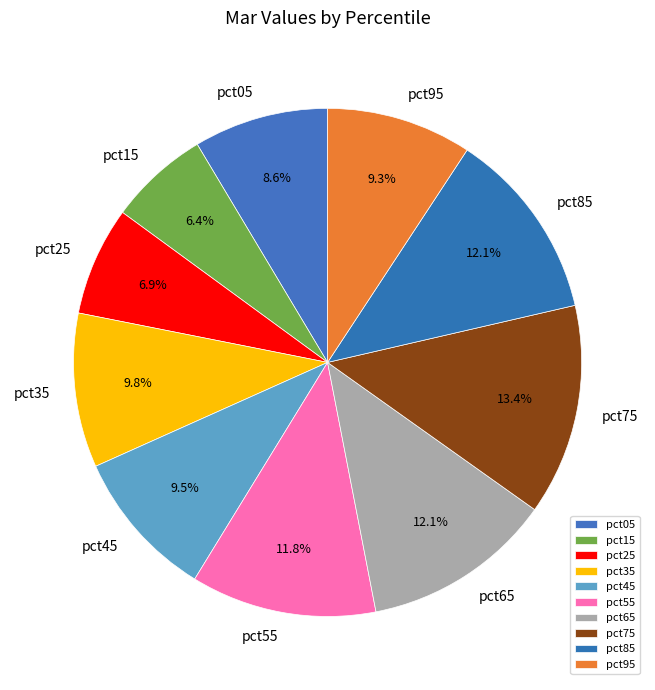

Which has a higher value, pct95 or pct15?

pct95